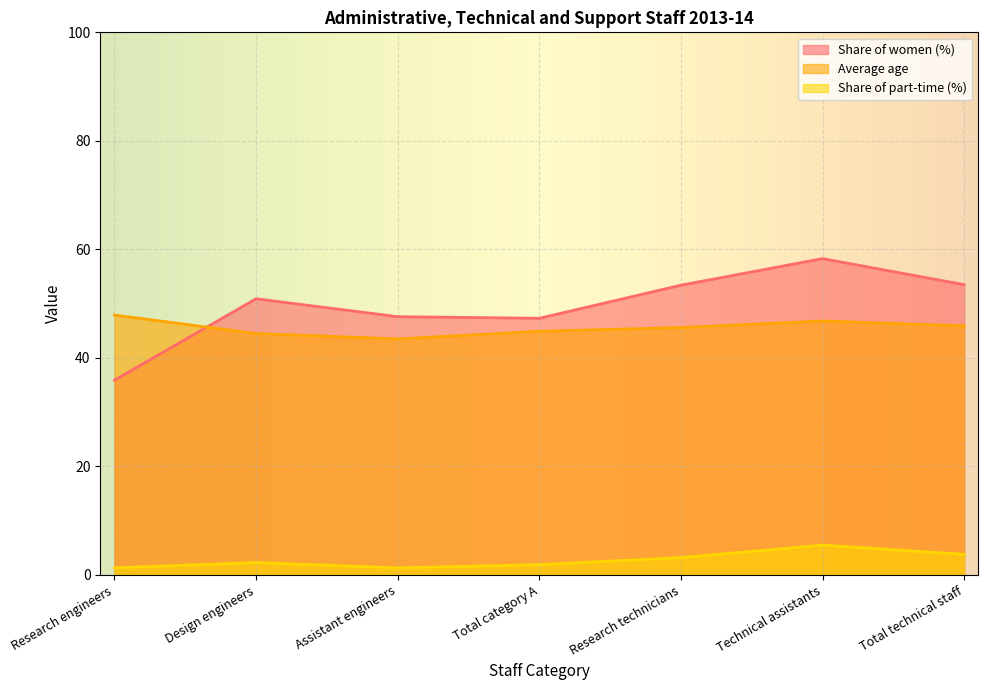

List the labels in order of Share of part-time (%) value, smallest first.

Research engineers, Assistant engineers, Total category A, Design engineers, Research technicians, Total technical staff, Technical assistants